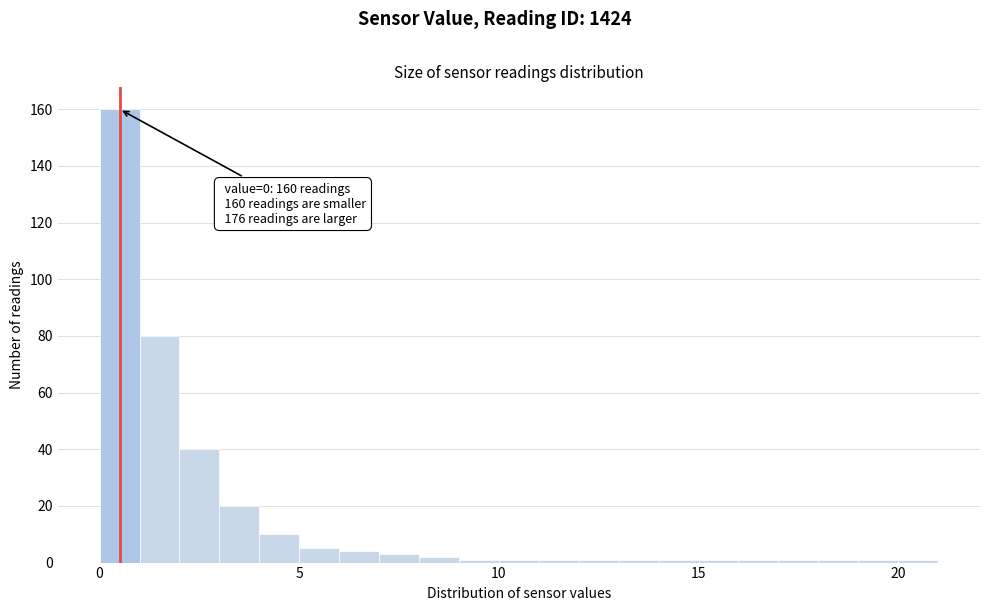

Around what value on the x-axis is the tallest bar? Give the approximate position of its centre, as read against the axis.

0.5